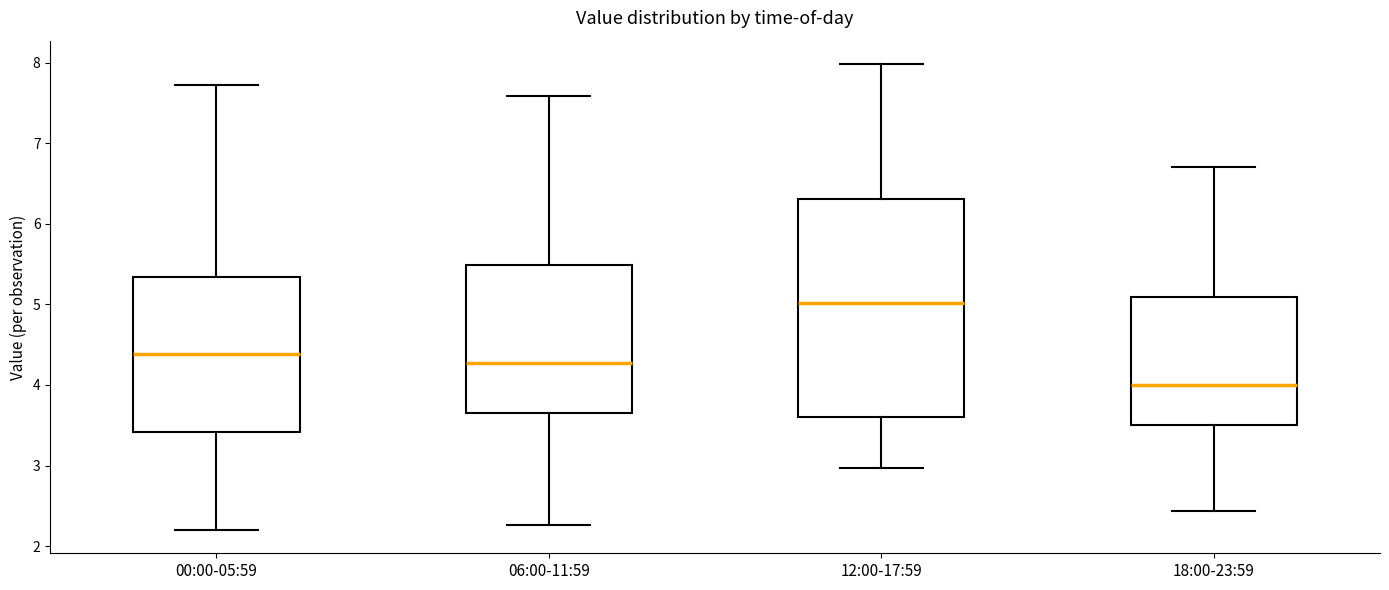

Where is the upper edge of the box for 06:00-11:59 on the y-axis? The values are not printed on the chart, so give them approximately, as read against the axis.

5.5